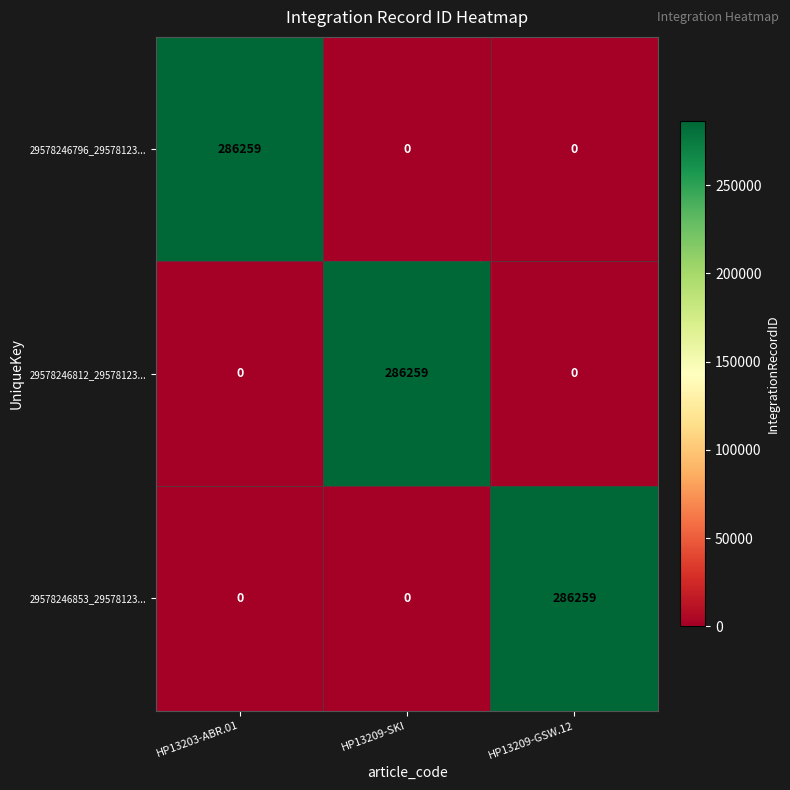

Is it true that 29578246796_29578123... equals 286259 at HP13203-ABR.01?

True